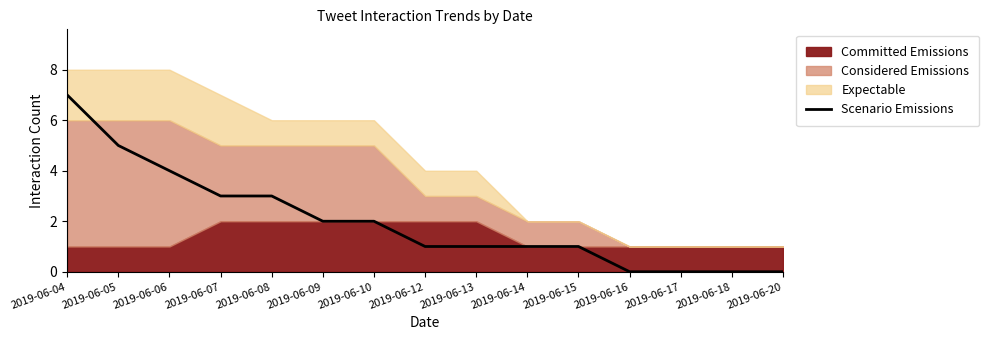

Which category has the highest value across all series?

2019-06-04